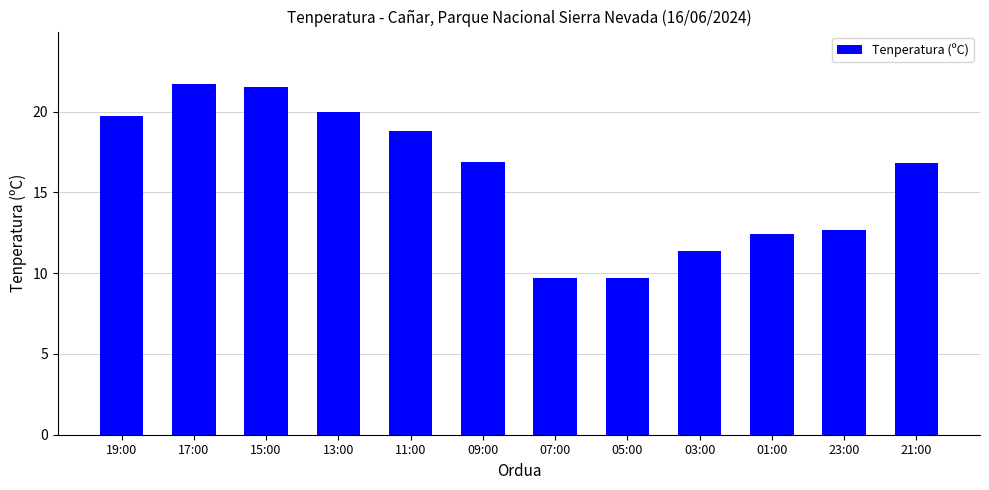

What is the difference between the second highest and second lowest values?

11.8